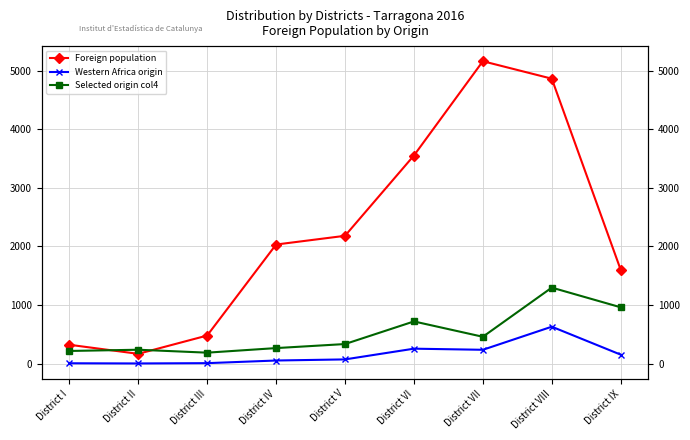

How many series are shown in this chart?

3